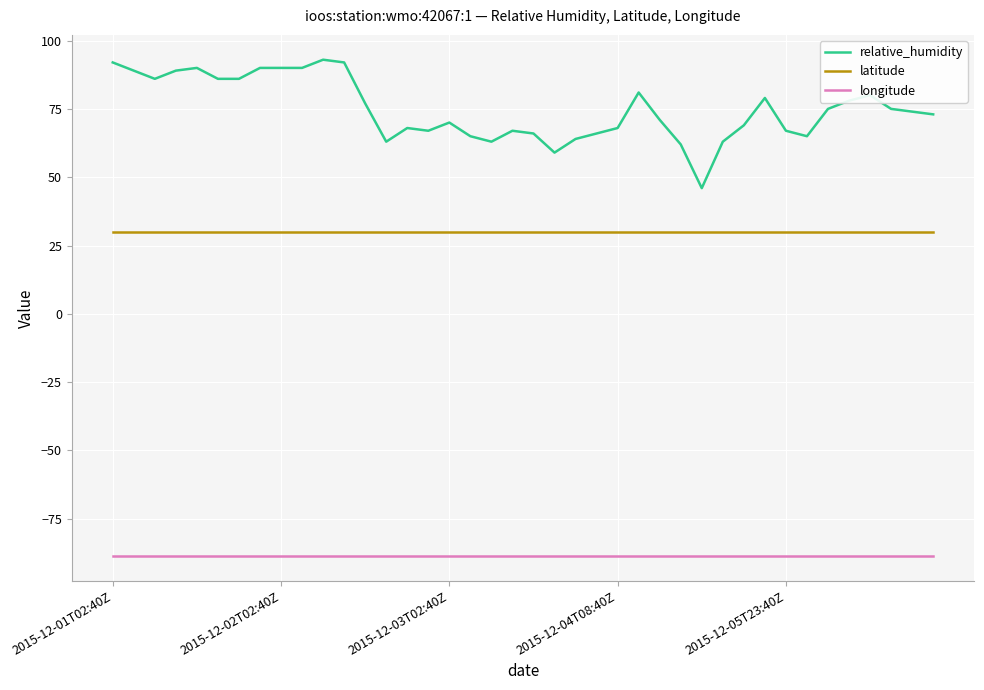

What is the smallest value displayed?

-88.6